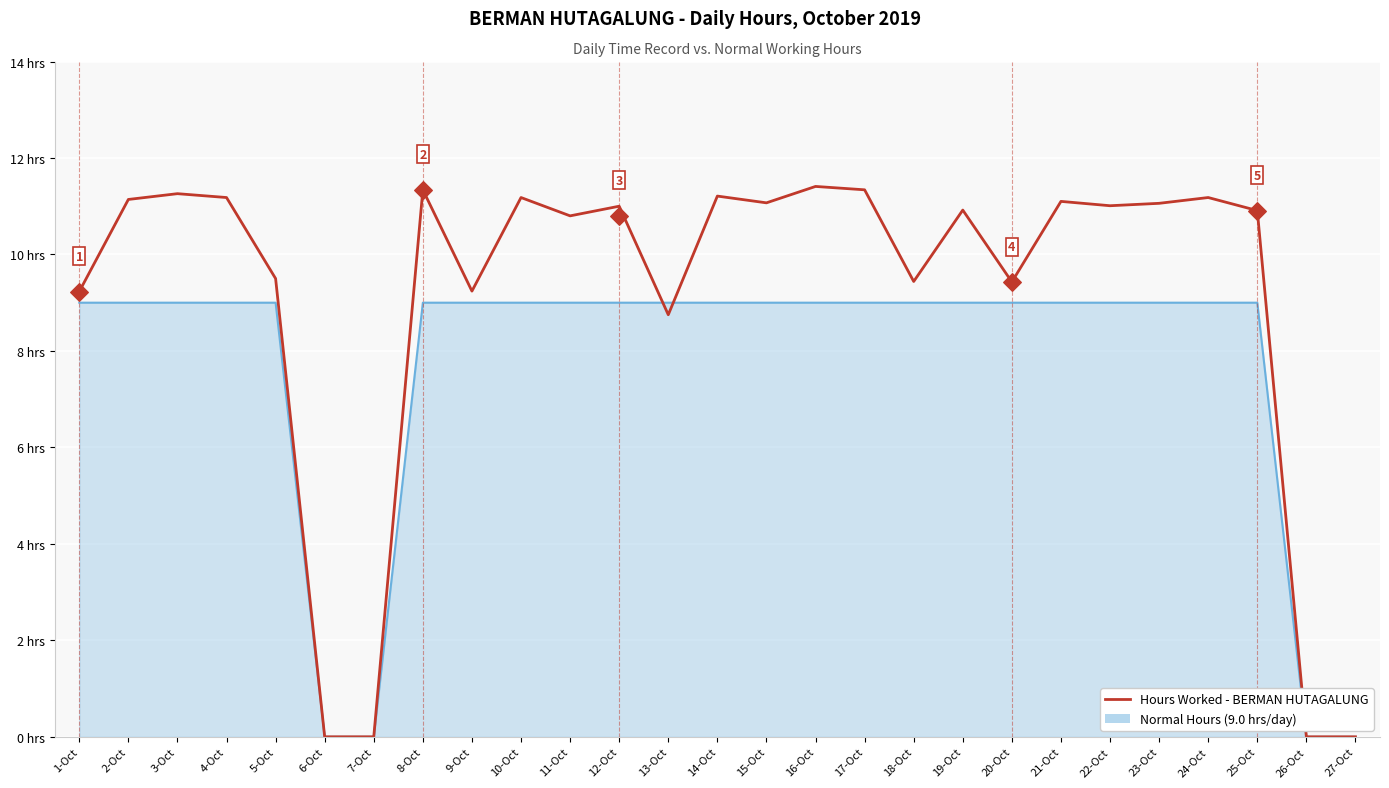

What is the ratio of the value at 11-Oct to the value at 12-Oct?

1.0